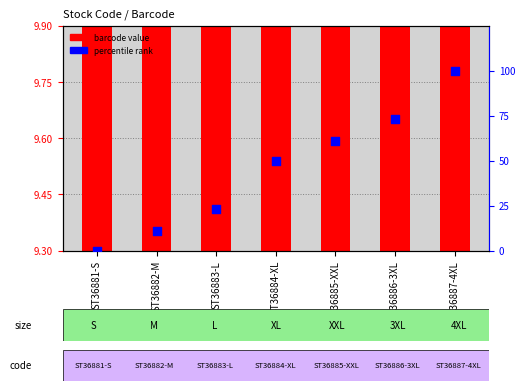

Which series has the largest total across all categories?

percentile rank